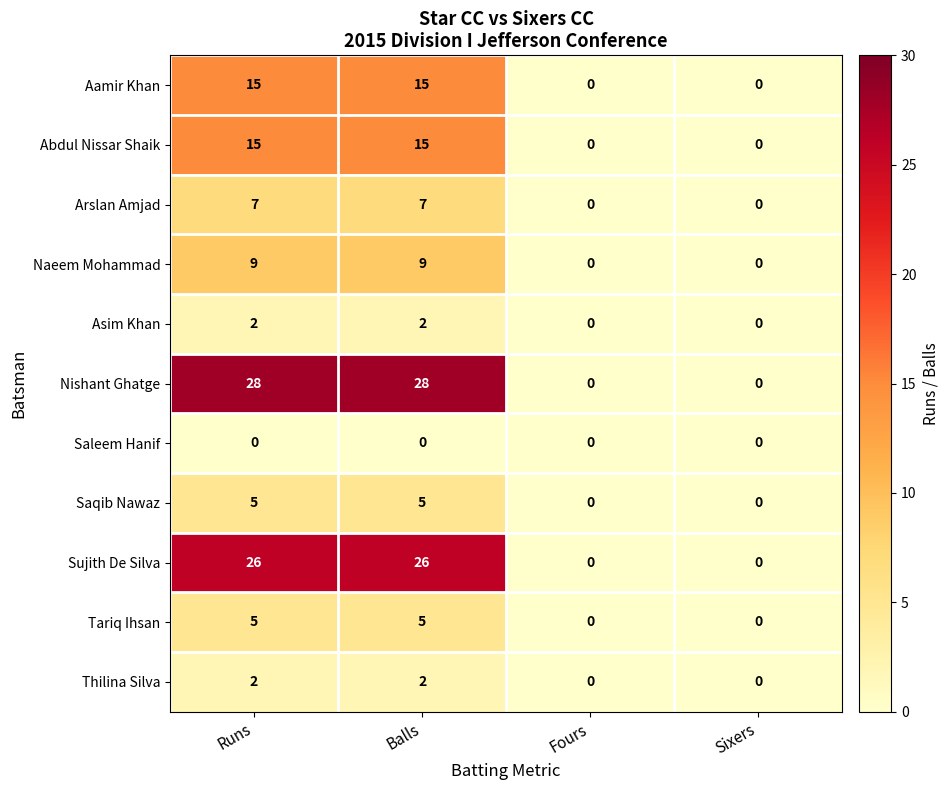

How many series are shown in this chart?

11